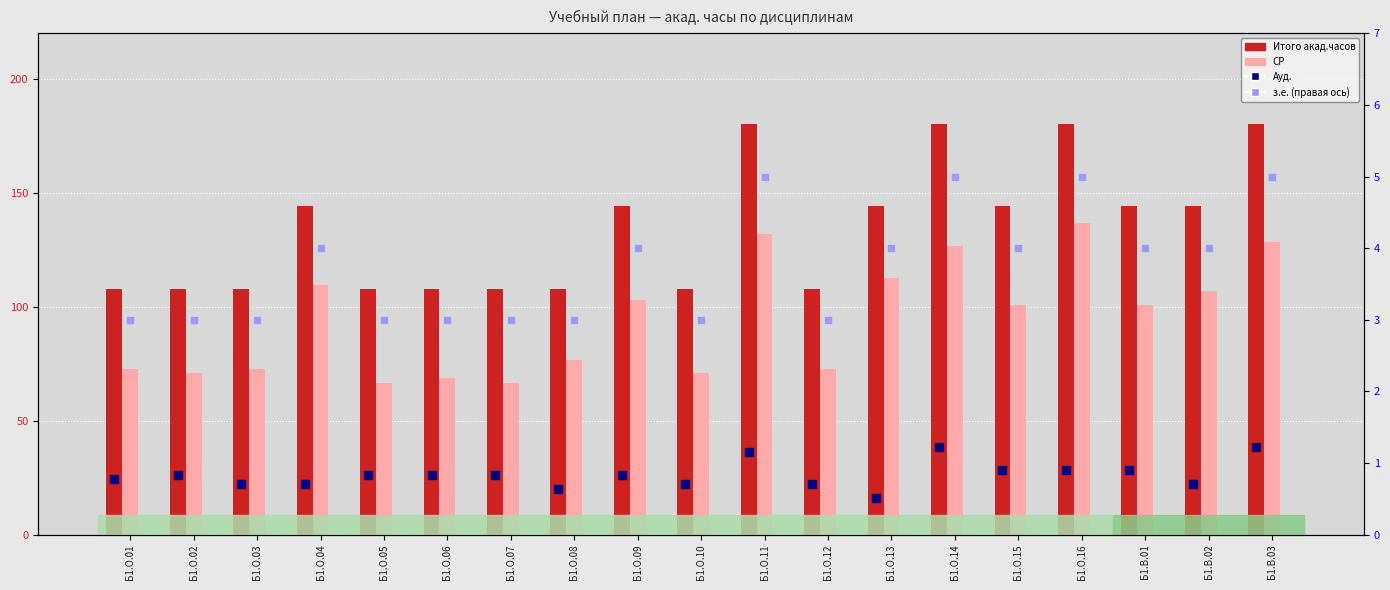

Is the value of з.е. at Б1.О.03 greater than the value of СР at Б1.О.12?

No